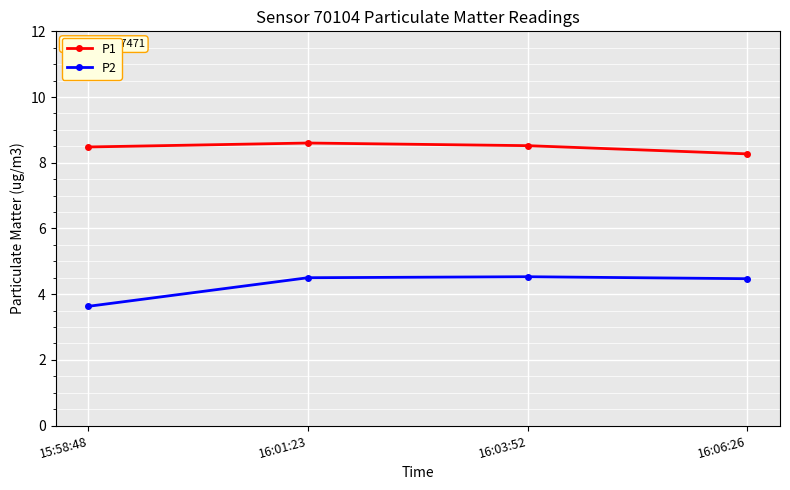

Reading left to right, list all the values displayed in this chart.

P1: 8.5	8.6	8.5	8.3
P2: 3.6	4.5	4.5	4.5